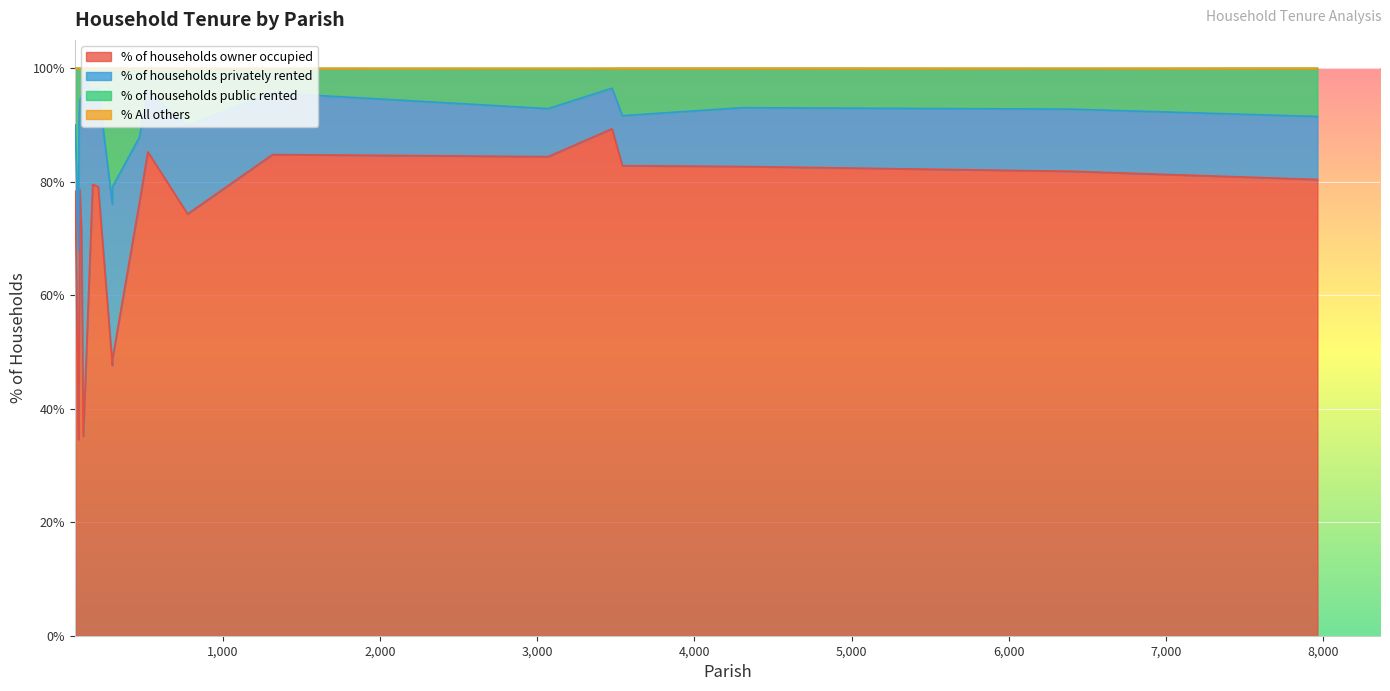

The % of households public rented series shows 10.0 at Chalbury. True or false?

True